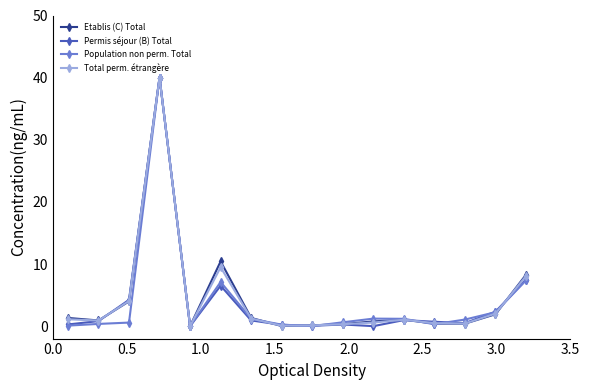

What is the greatest value displayed?

40.0